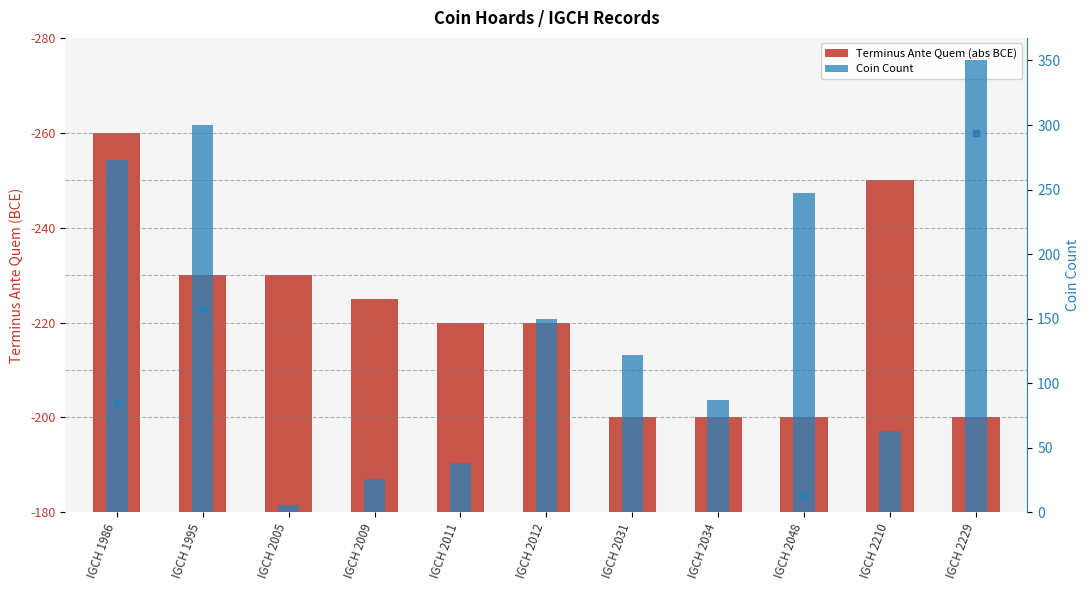

Between IGCH 2048 and IGCH 1986, which is larger?

IGCH 1986